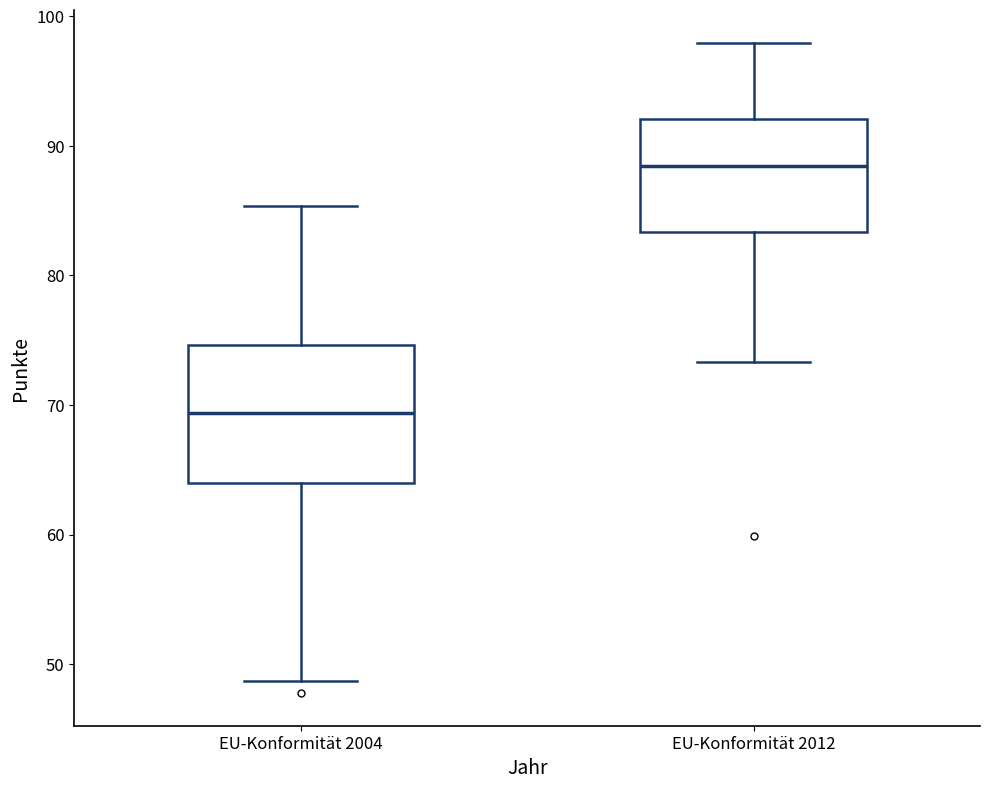

Reading left to right, transcribe this box plot: for each box, give where its median line is, the range the box spans, and where its two whiskers end, as read against the y-axis. The values are not printed on the chart, so give them approximately, as read against the axis.

EU-Konformität 2004: median 69, box 64 to 75, whiskers 49 to 85
EU-Konformität 2012: median 88, box 83 to 92, whiskers 73 to 98